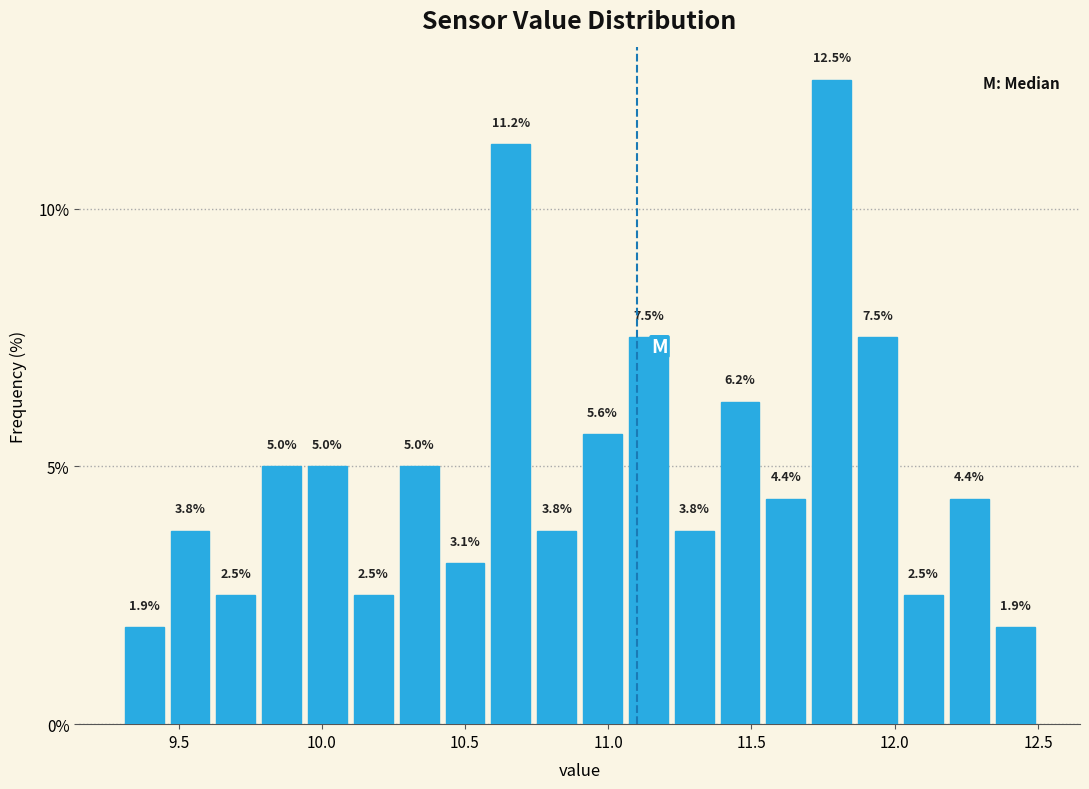

Read against the x-axis, roughly where is the centre of the tallest bar?

11.80